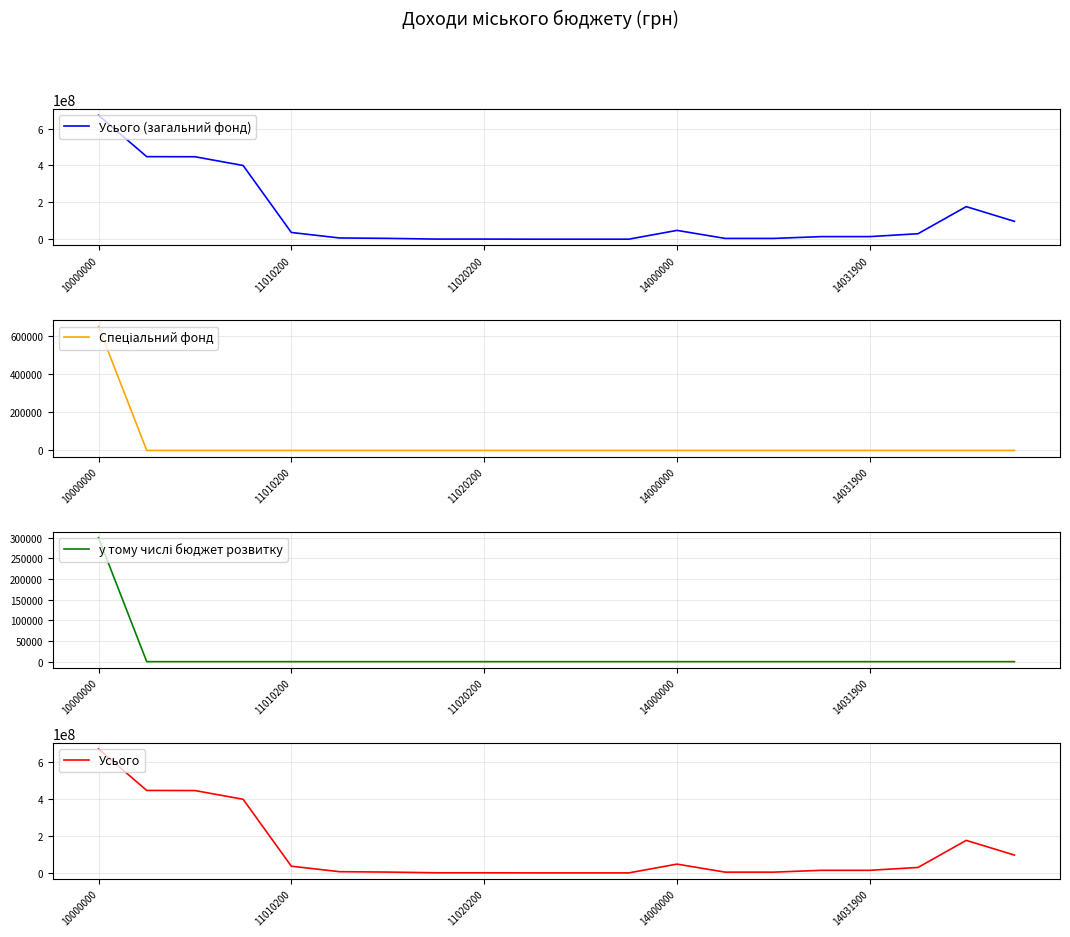

Which has a higher value, 19 or 9?

19